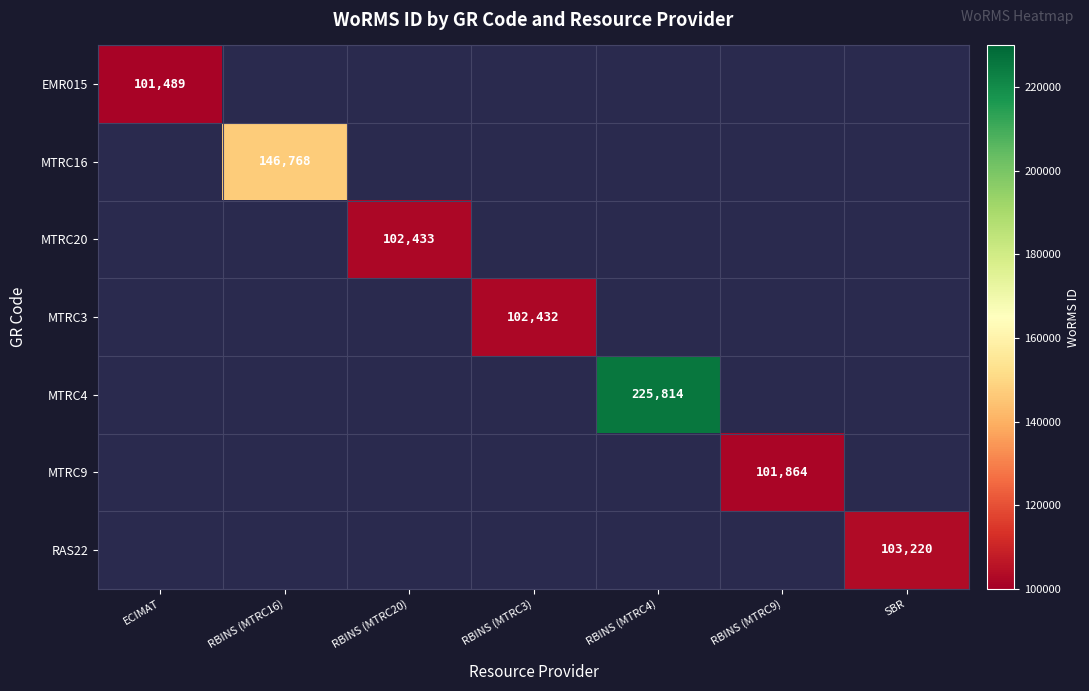

The value of RAS22 at SBR is 103220. True or false?

True